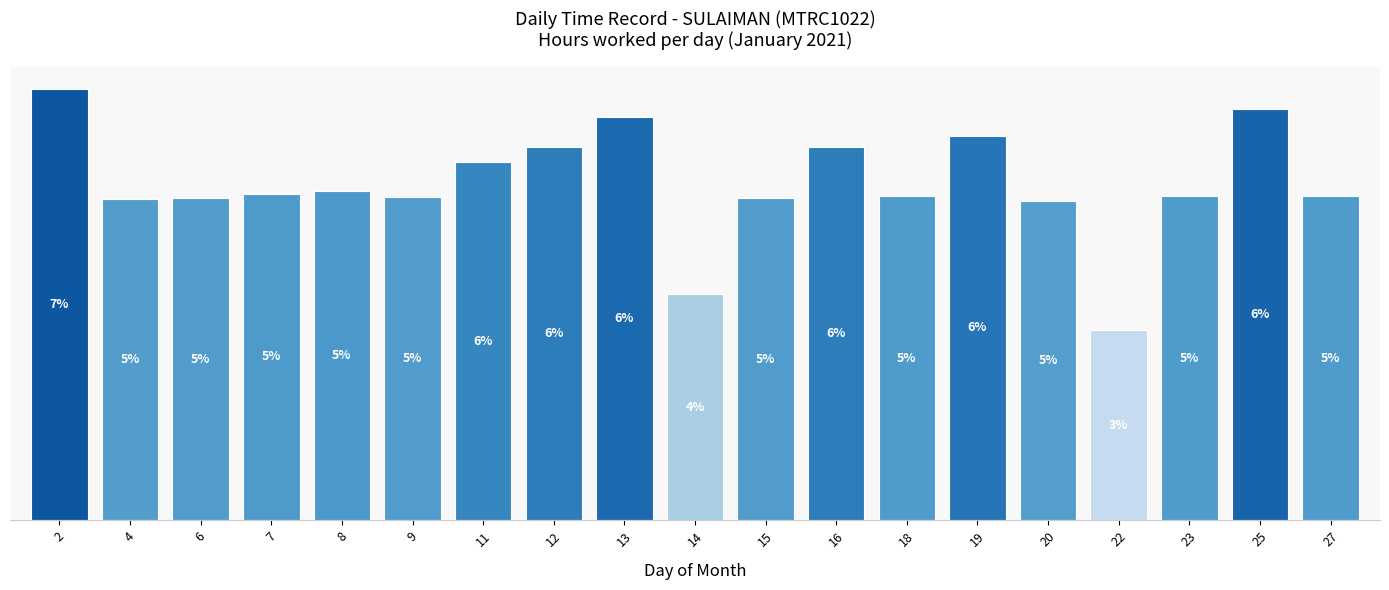

Which label corresponds to the largest value in the chart?

2